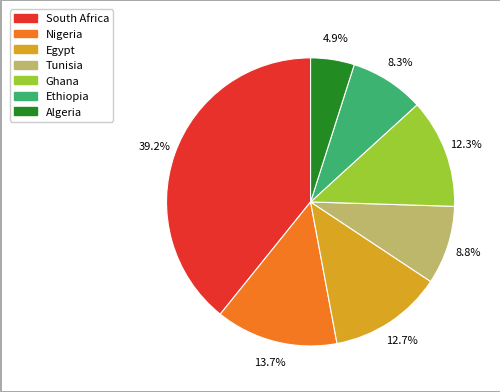

Does any single category account for the majority?

No